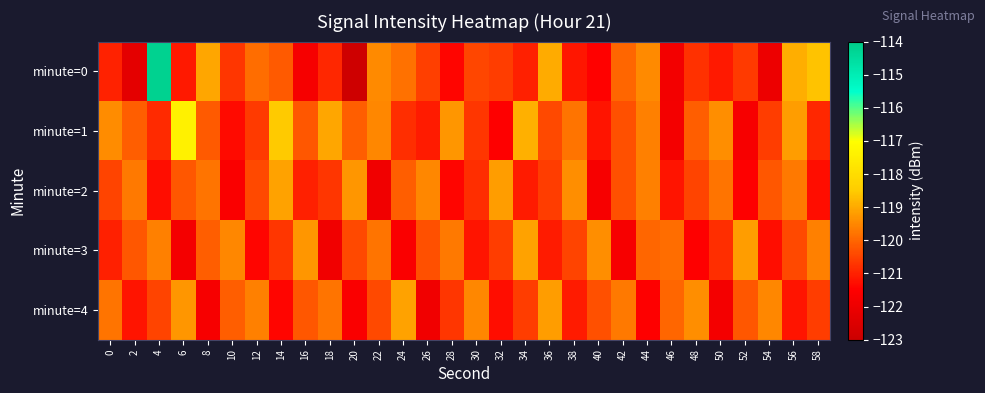

Reading left to right, transcribe all the data shown in this chart.

minute=0: 0=-121.0	2=-122.3	4=-114.2	6=-121.1	8=-119.0	10=-120.7	12=-119.9	14=-120.2	16=-121.8	18=-120.9	20=-122.9	22=-119.5	24=-119.8	26=-120.6	28=-121.4	30=-120.5	32=-120.6	34=-121.0	36=-119.0	38=-121.2	40=-121.5	42=-120.0	44=-119.5	46=-121.8	48=-120.8	50=-121.1	52=-120.6	54=-122.0	56=-118.9	58=-118.6
minute=1: 0=-119.4	2=-120.1	4=-120.9	6=-117.4	8=-120.2	10=-121.3	12=-120.6	14=-118.5	16=-120.2	18=-119.1	20=-120.1	22=-119.5	24=-120.8	26=-121.1	28=-119.3	30=-120.7	32=-121.5	34=-118.9	36=-120.4	38=-119.8	40=-121.2	42=-120.3	44=-119.6	46=-121.8	48=-120.1	50=-119.4	52=-121.7	54=-120.6	56=-119.2	58=-120.9
minute=2: 0=-120.5	2=-119.7	4=-121.3	6=-120.2	8=-119.8	10=-121.6	12=-120.4	14=-119.1	16=-121.0	18=-120.7	20=-119.3	22=-121.9	24=-120.1	26=-119.5	28=-121.4	30=-120.8	32=-119.2	34=-121.1	36=-120.6	38=-119.4	40=-121.7	42=-120.3	44=-119.6	46=-121.2	48=-120.5	50=-119.8	52=-121.5	54=-120.2	56=-119.7	58=-121.3
minute=3: 0=-121.0	2=-120.2	4=-119.6	6=-121.8	8=-120.1	10=-119.5	12=-121.4	14=-120.7	16=-119.3	18=-121.9	20=-120.4	22=-119.8	24=-121.6	26=-120.3	28=-119.7	30=-121.2	32=-120.6	34=-119.1	36=-121.1	38=-120.5	40=-119.4	42=-121.7	44=-120.0	46=-119.9	48=-121.5	50=-120.8	52=-119.2	54=-121.3	56=-120.4	58=-119.6
minute=4: 0=-119.8	2=-121.2	4=-120.5	6=-119.3	8=-121.7	10=-120.1	12=-119.6	14=-121.4	16=-120.2	18=-119.8	20=-121.6	22=-120.4	24=-119.1	26=-121.9	28=-120.7	30=-119.5	32=-121.3	34=-120.6	36=-119.2	38=-121.1	40=-120.3	42=-119.7	44=-121.5	46=-120.0	48=-119.4	50=-121.8	52=-120.2	54=-119.5	56=-121.2	58=-120.6